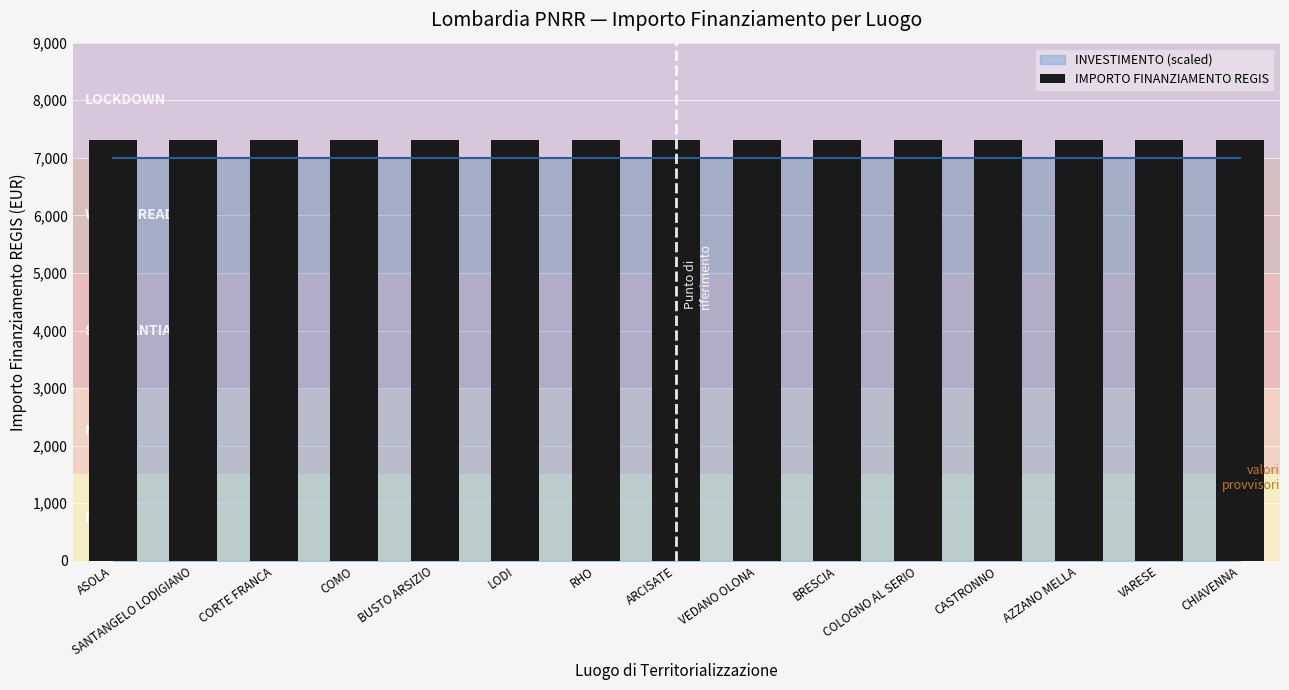

Rank the categories by IMPORTO FINANZIAMENTO REGIS value from lowest to highest.

ASOLA, SANTANGELO LODIGIANO, CORTE FRANCA, COMO, BUSTO ARSIZIO, LODI, RHO, ARCISATE, VEDANO OLONA, BRESCIA, COLOGNO AL SERIO, CASTRONNO, AZZANO MELLA, VARESE, CHIAVENNA